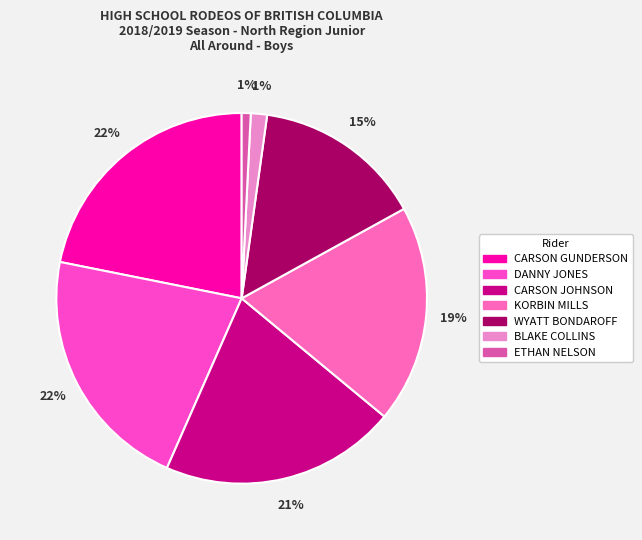

To the nearest percent, what is the average slice percentage?

14%